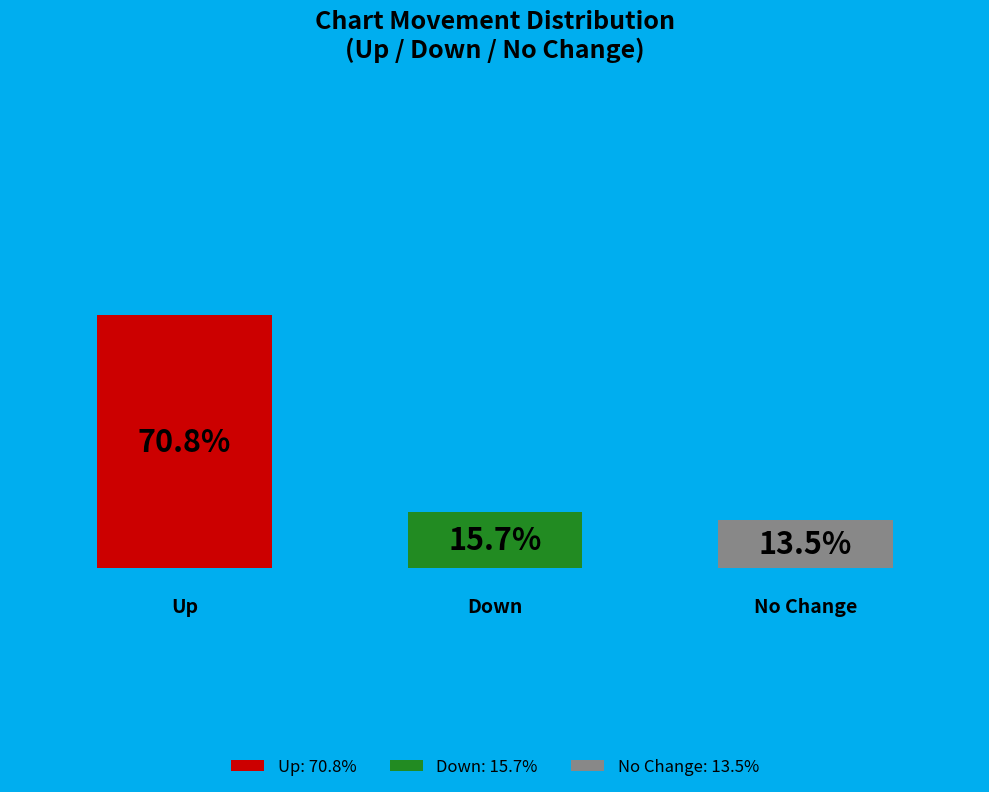

The down slice represents 8% of the pie. True or false?

False